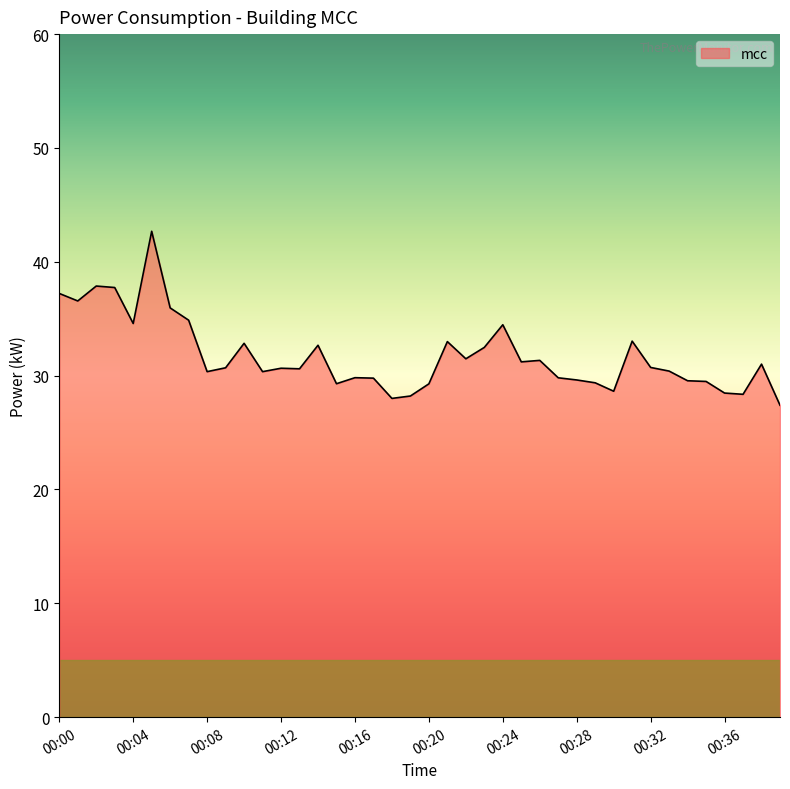

How many lines are shown in the chart?

1